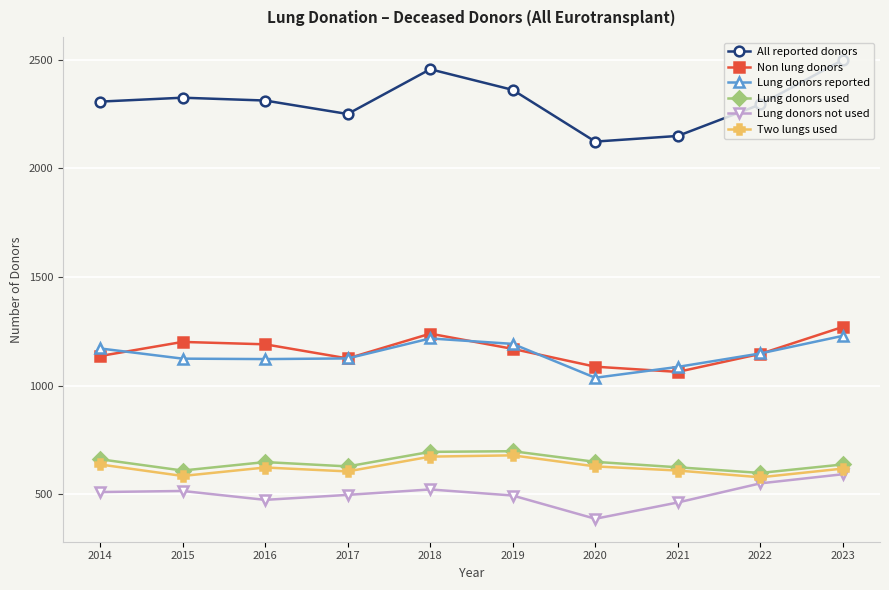

How many distinct data groups are displayed?

6